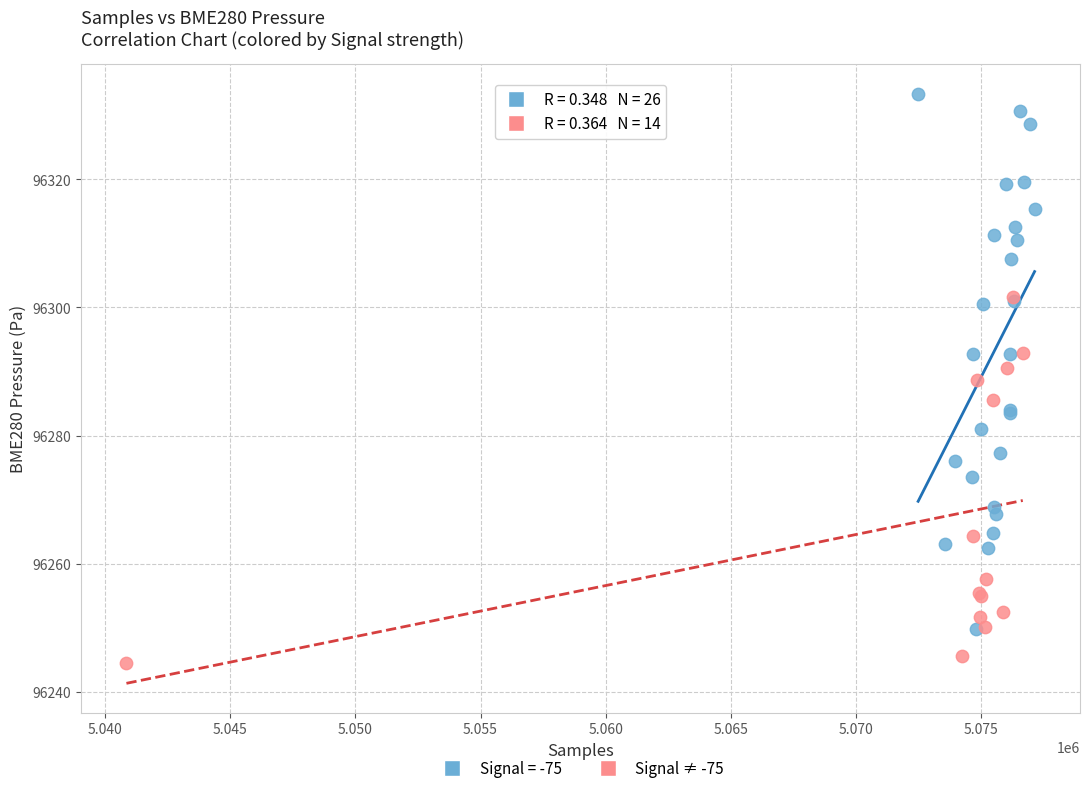

Which series has the largest Y range (max minus min)?

Signal = -75